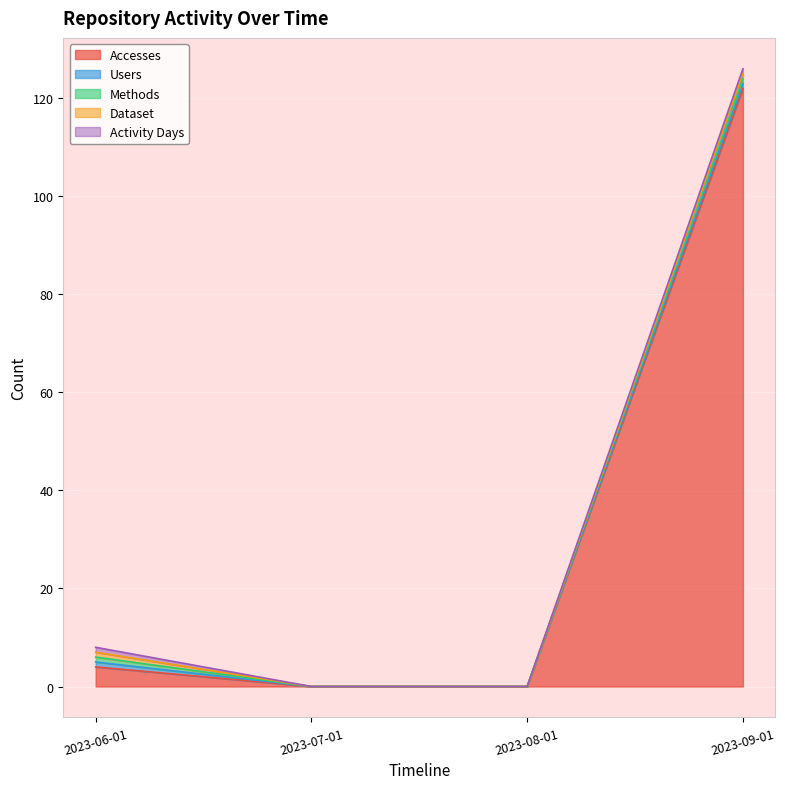

Rank the categories by Methods value from highest to lowest.

2023-06-01, 2023-09-01, 2023-07-01, 2023-08-01